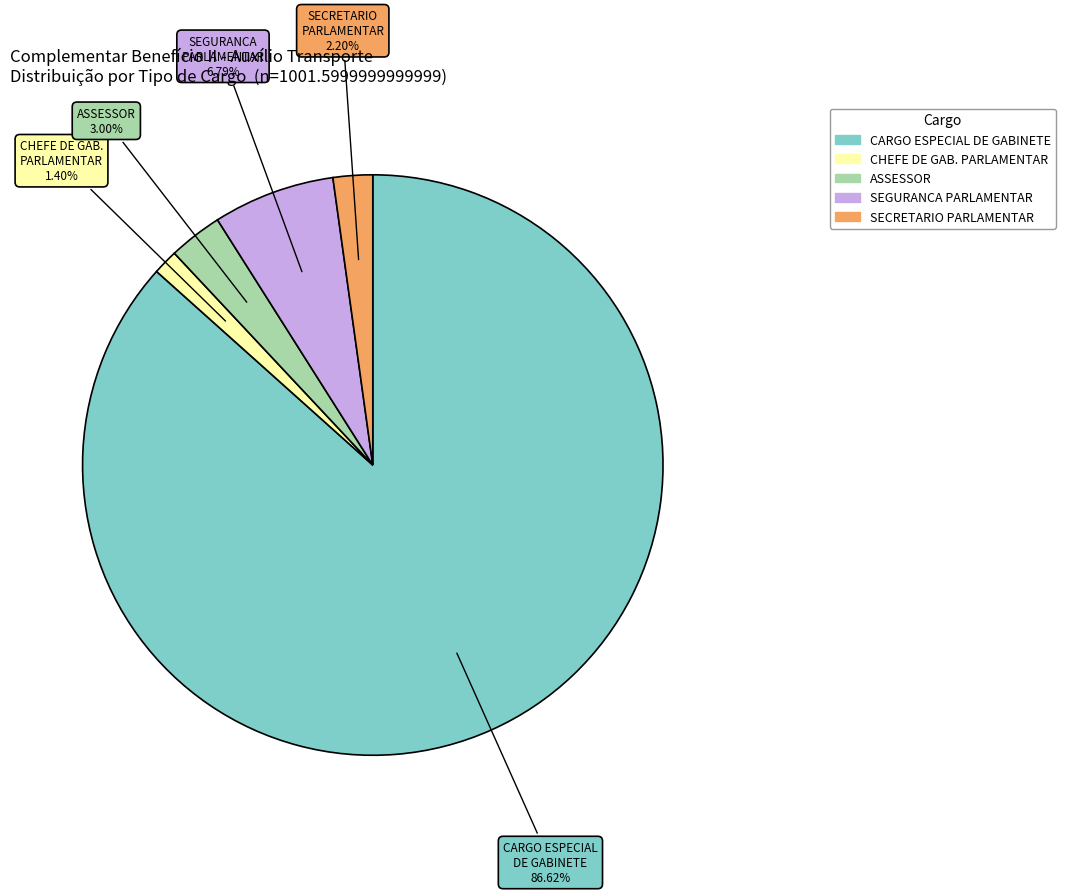

Is there a majority slice in this chart?

Yes